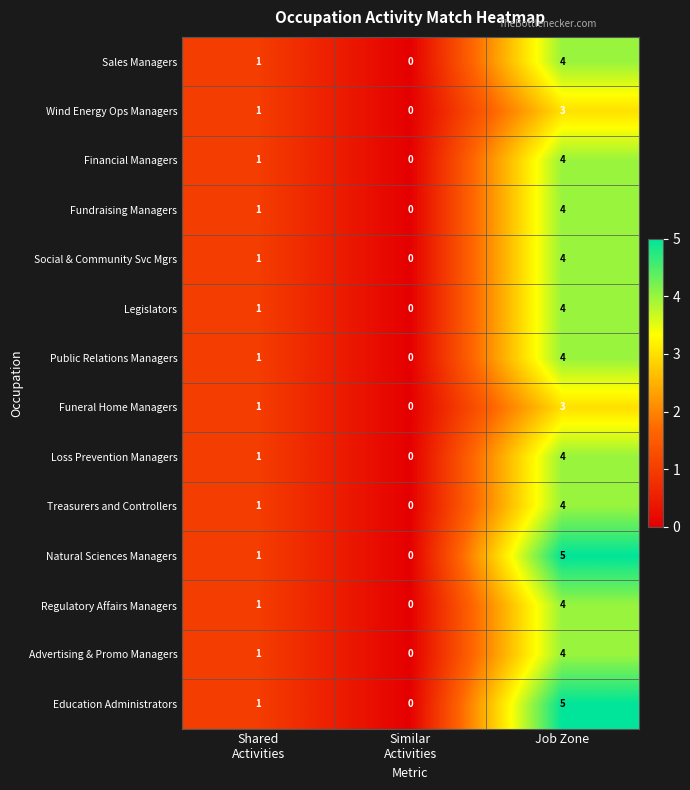

At which category does the chart reach its peak across all series?

Job Zone